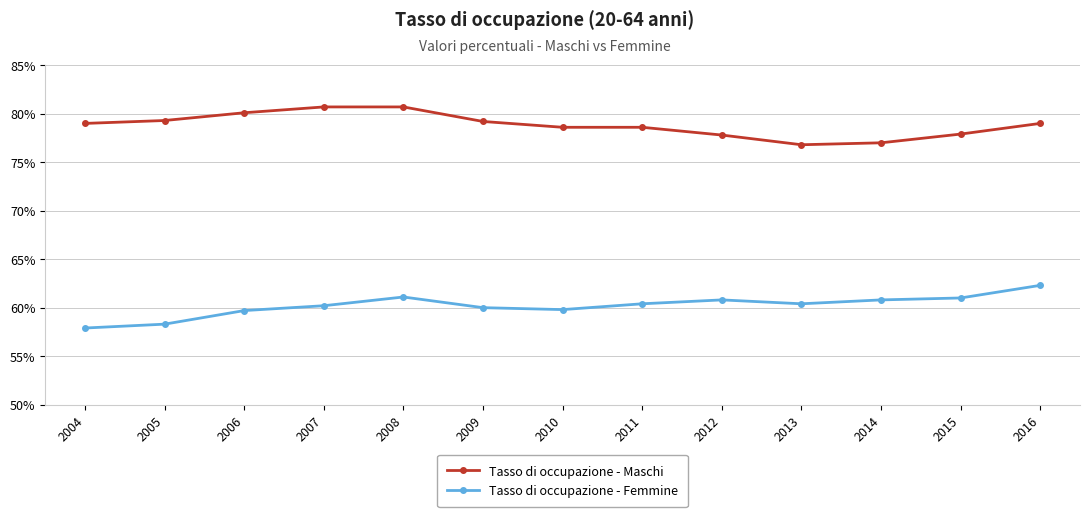

What is the spread (max minus min) of values at 2006?

20.4